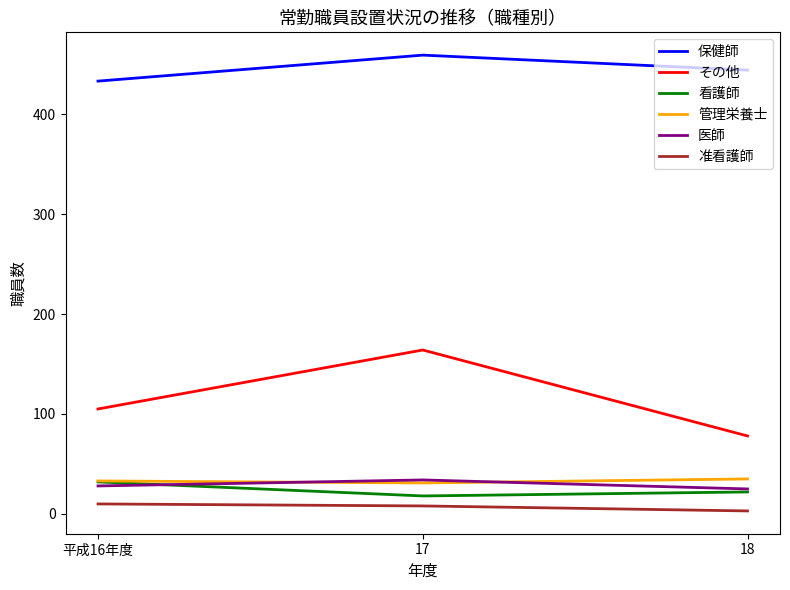

What is the difference between the maximum and second lowest values in the 医師 series?

6